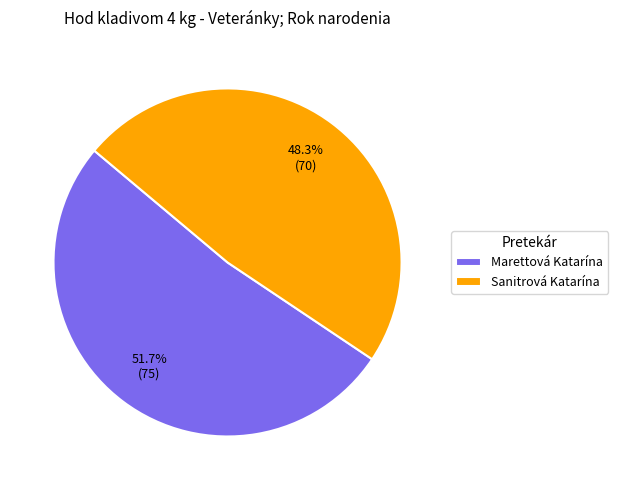

To the nearest percent, what percentage of the pie is Sanitrová Katarína?

48%